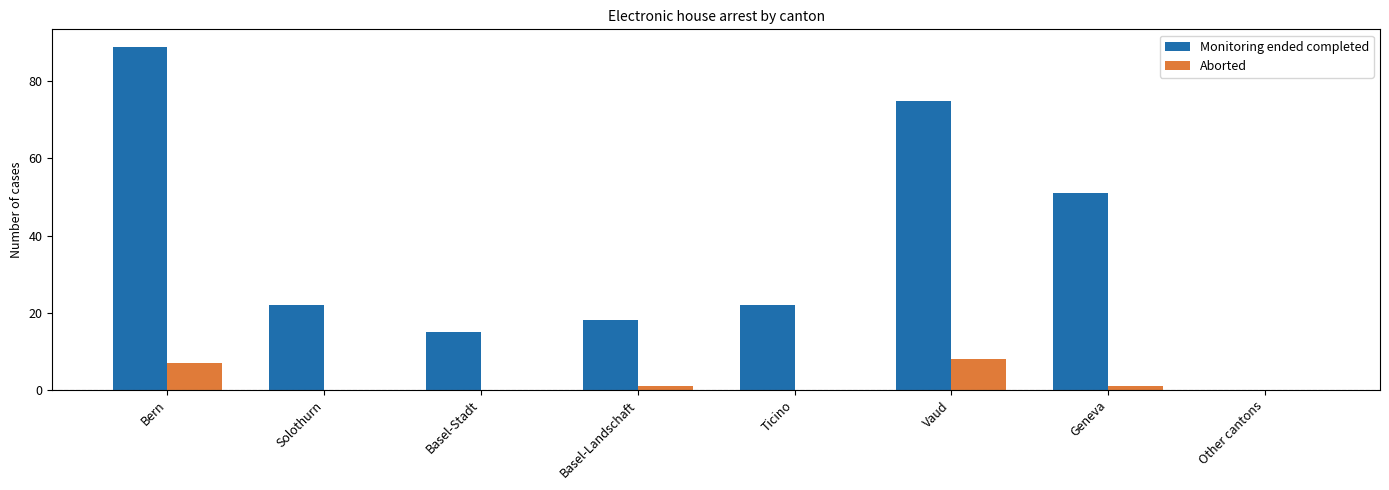

Between Vaud and Other cantons, which series saw the biggest shift?

Monitoring ended completed